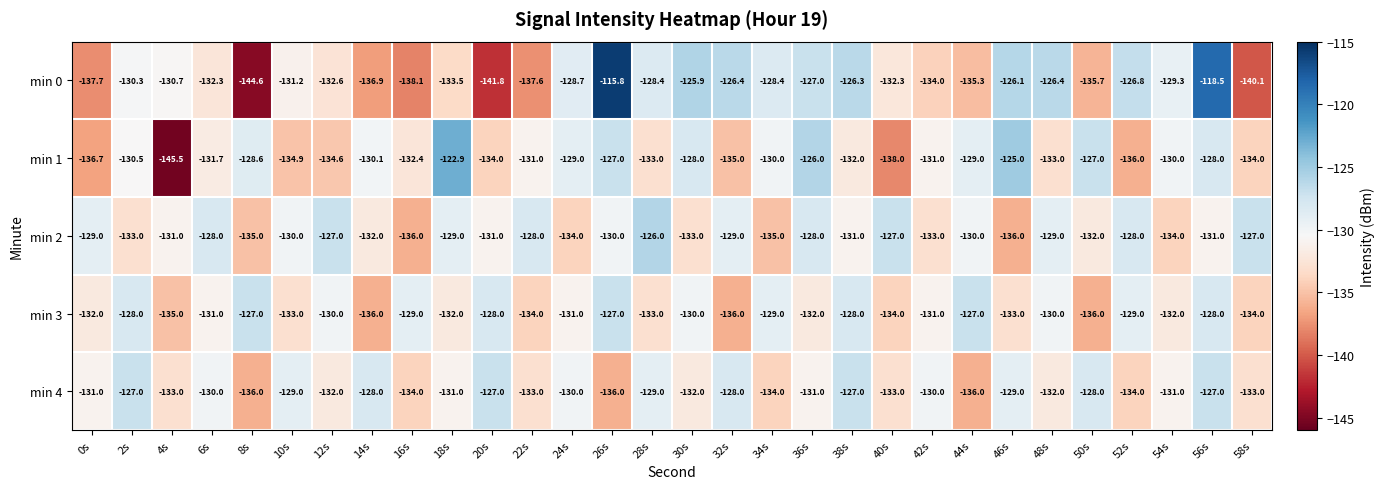

Rank the series by their average value, from lowest to highest.

min 1, min 0, min 3, min 4, min 2